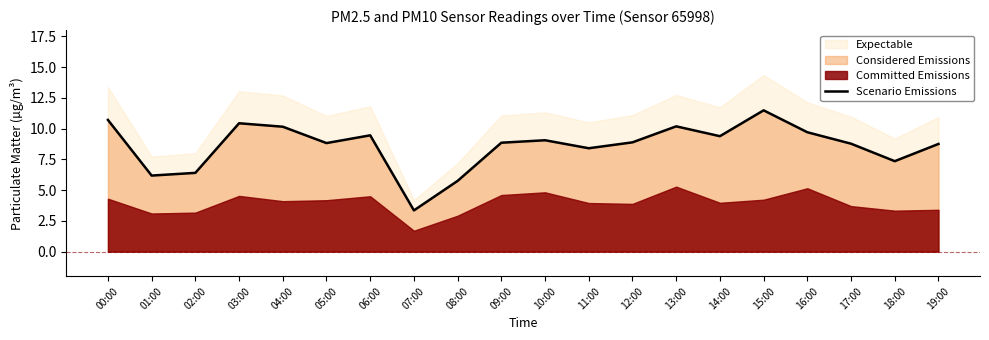

What is the label of the 4th point from the left?

03:00